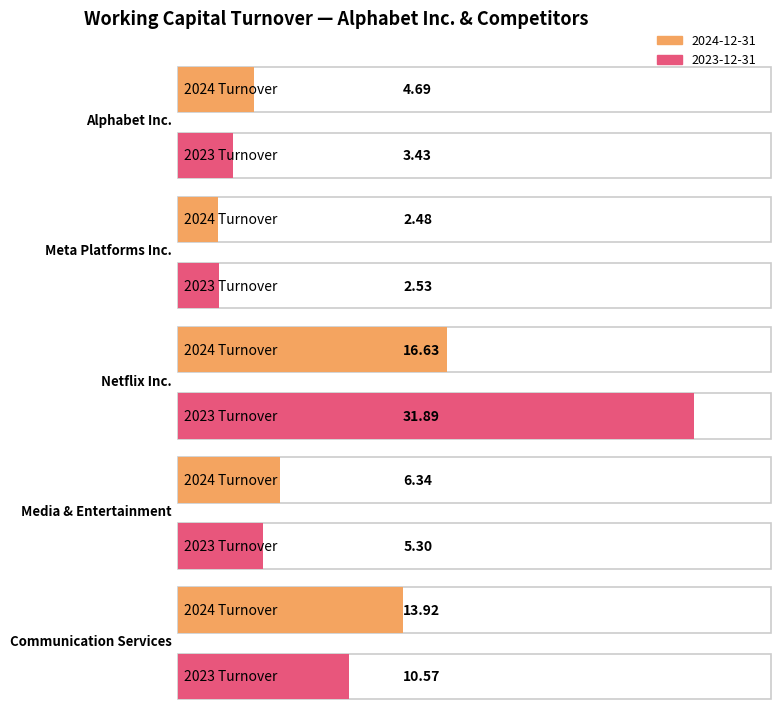

Which series changed the most between Alphabet Inc. and Meta Platforms Inc.?

2024-12-31